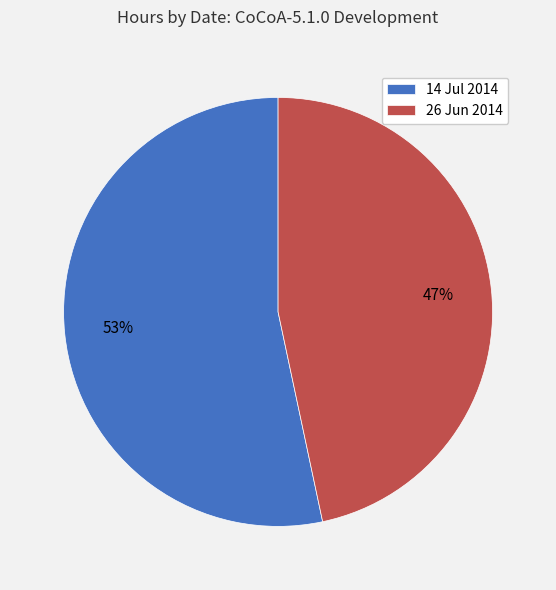

To the nearest percent, what is the combined percentage of 14 Jul 2014 and 26 Jun 2014?

100%